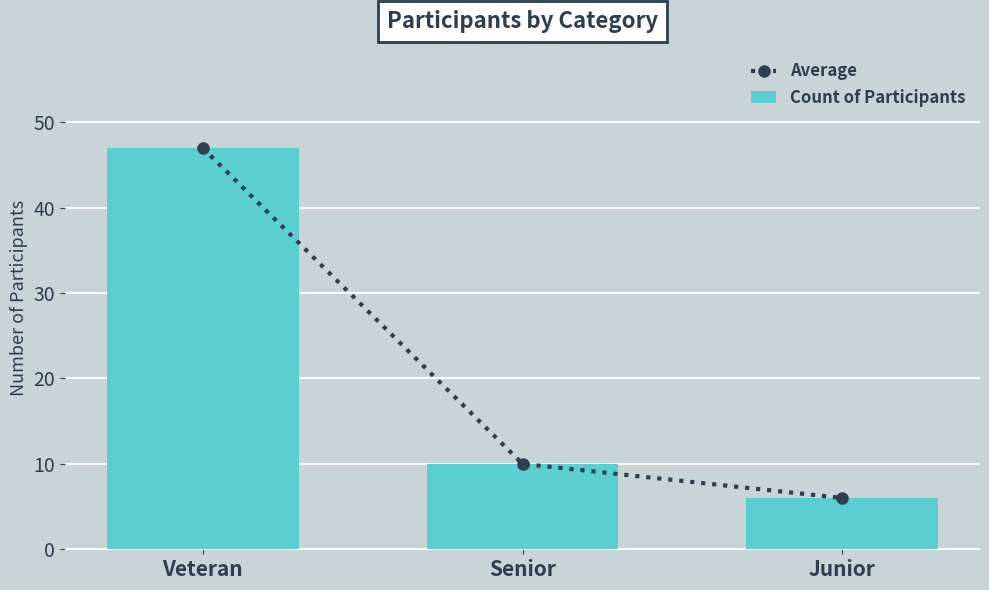

Is the value of Average at Junior greater than the value of Count of Participants at Junior?

No